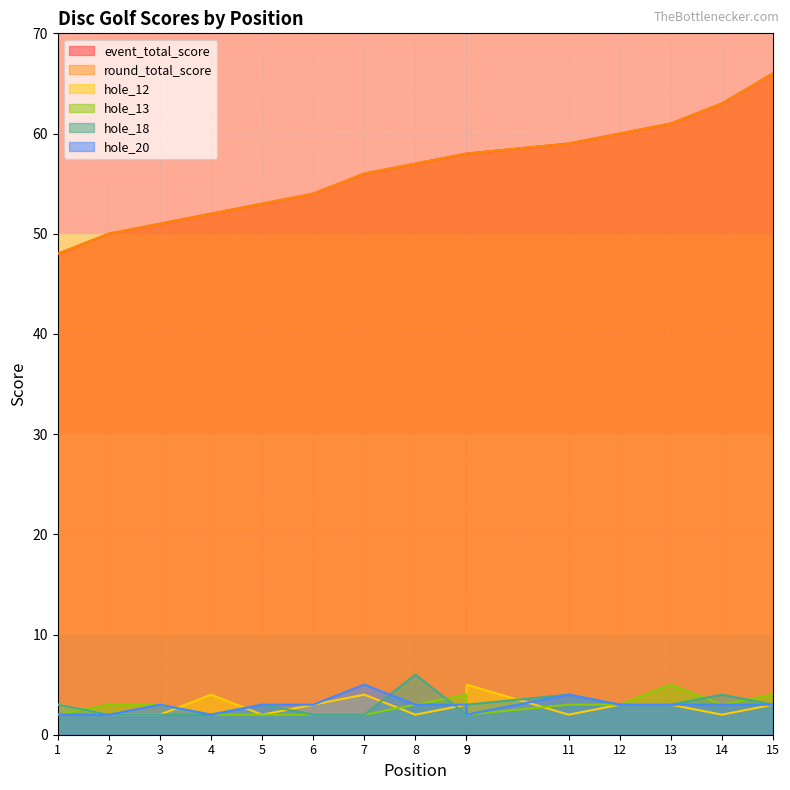

What is the value of the round_total_score point at the 2nd from the left?

50